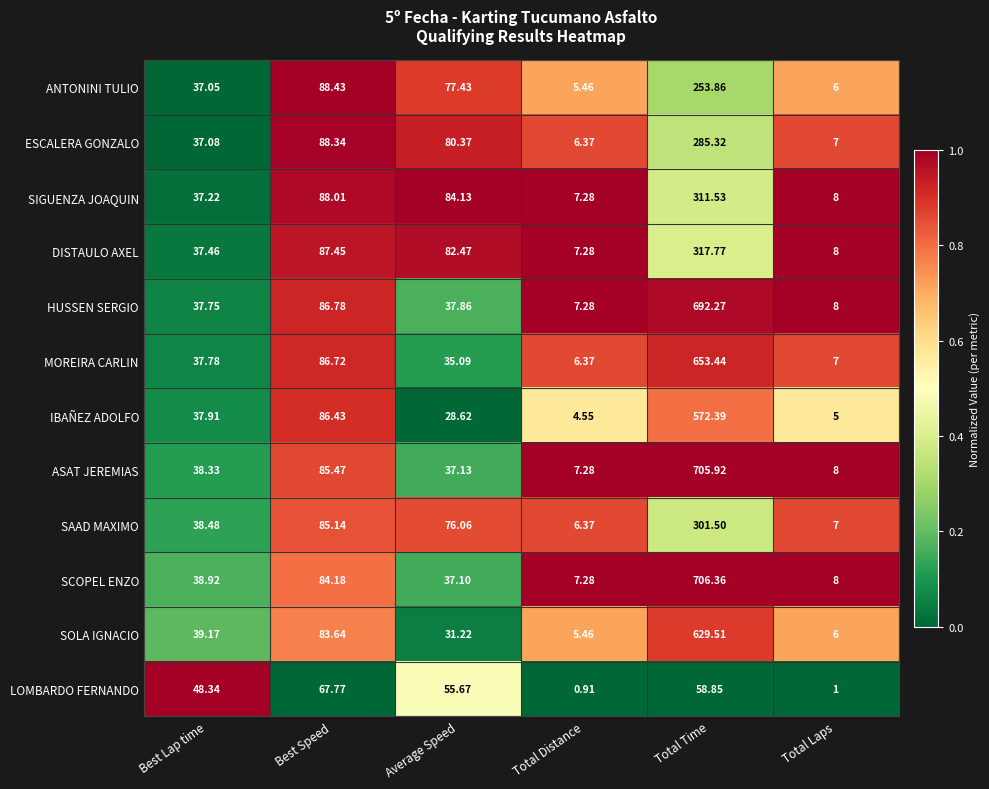

Where is SOLA IGNACIO nearest to the value 317?

Best Speed